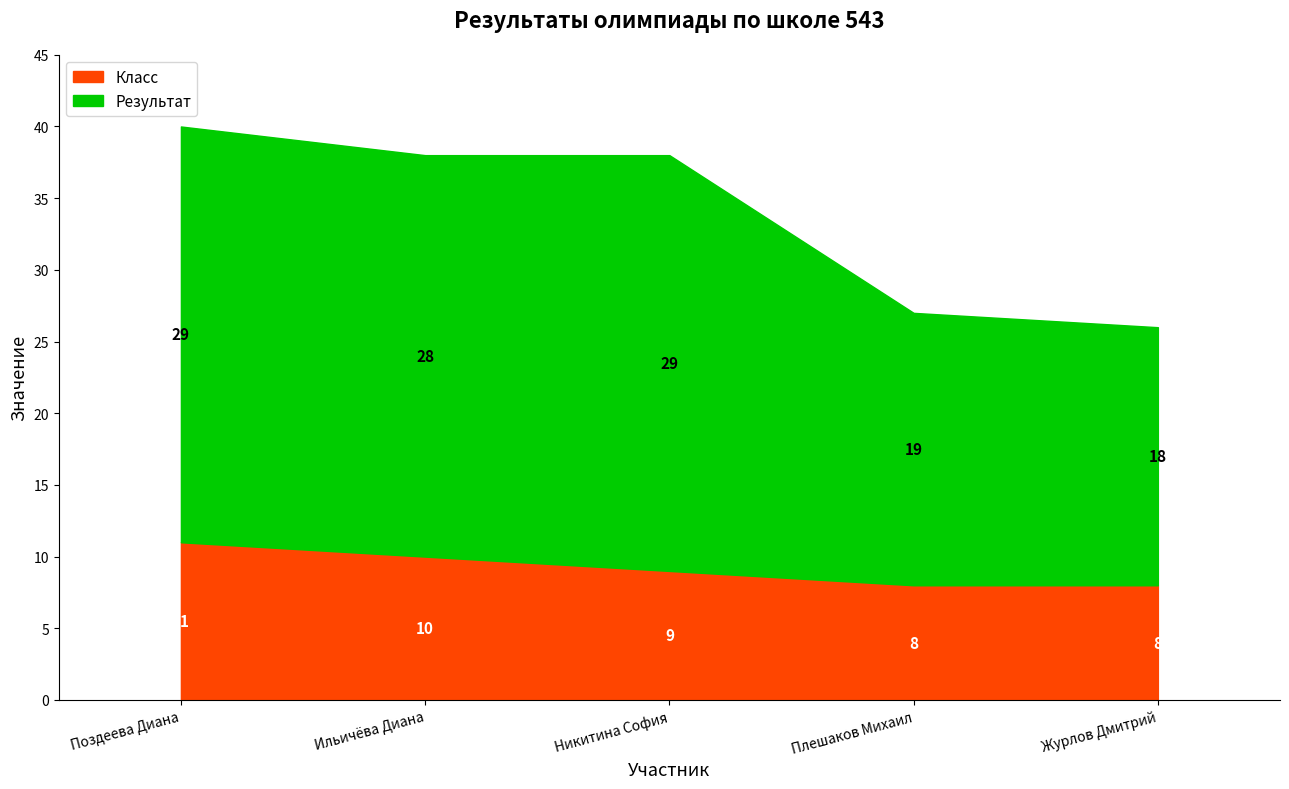

Which series has the widest spread of values?

Результат